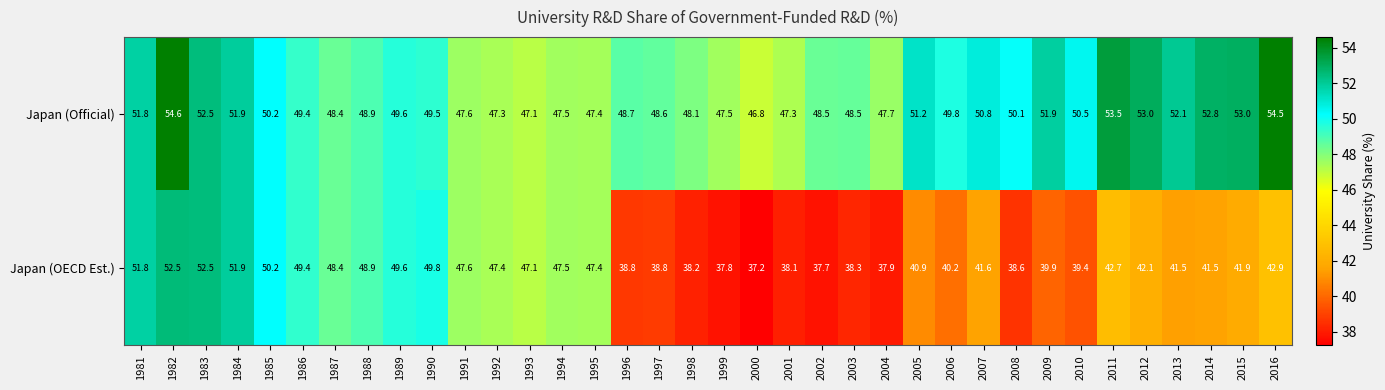

Count the number of categories in the chart.

36